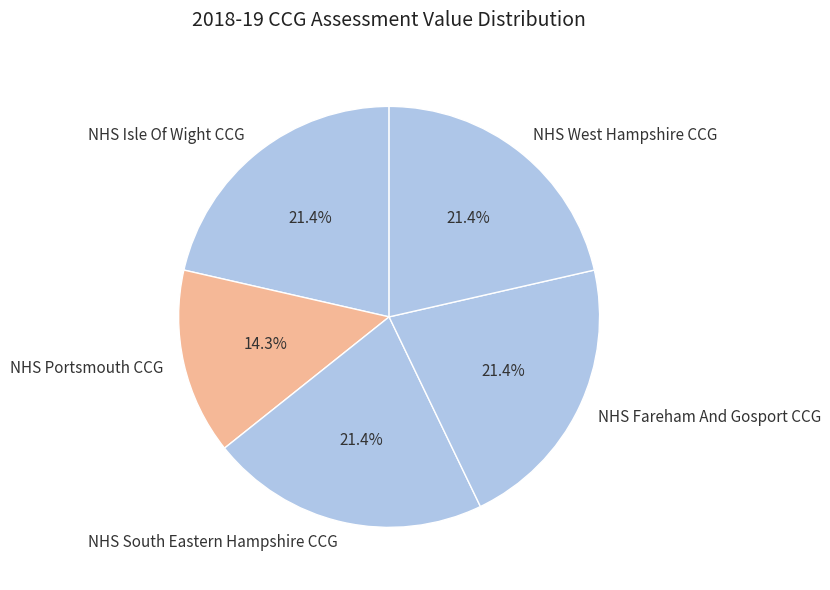

What is the smallest slice in the pie chart?

NHS Portsmouth CCG